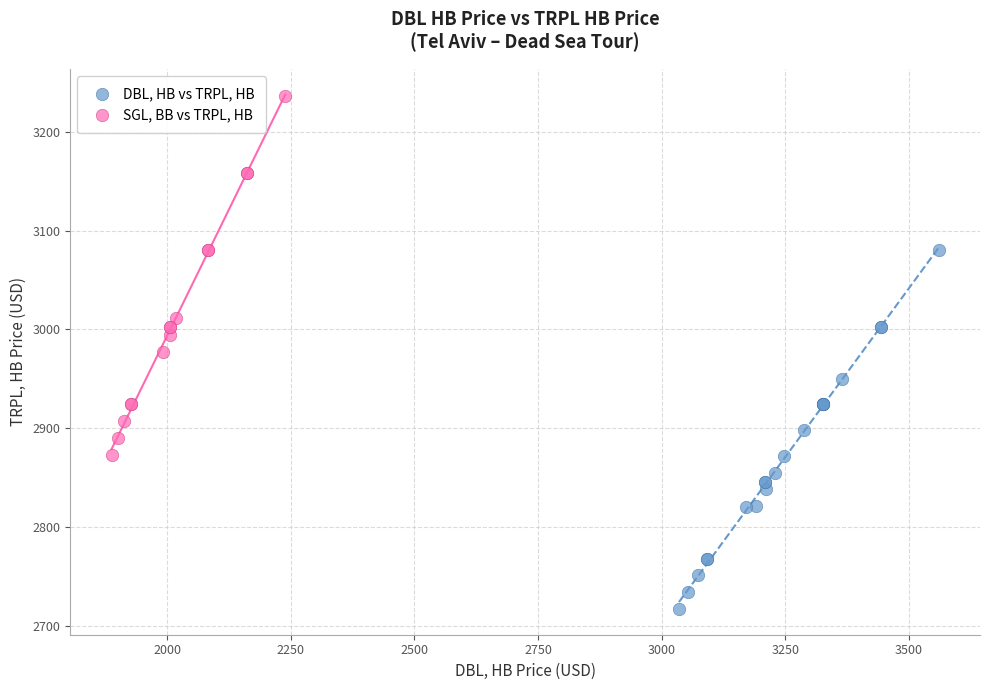

Which series reaches the minimum Y coordinate?

DBL, HB vs TRPL, HB